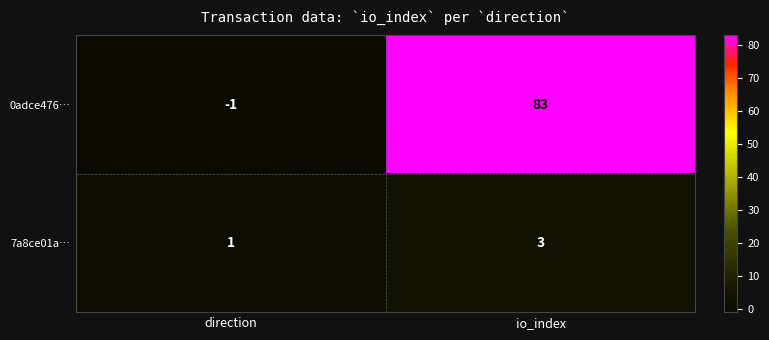

What is the spread (max minus min) of values at io_index?

80